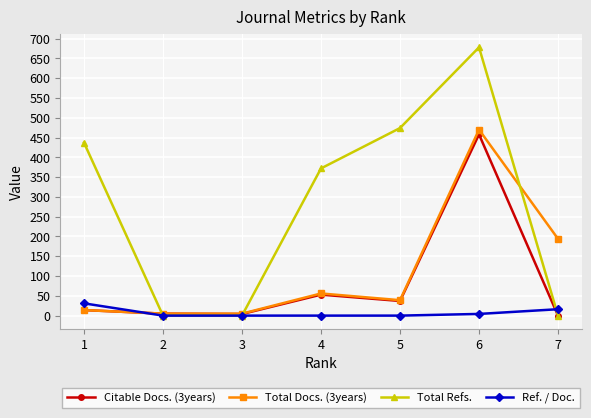

Where is the first local maximum for Total Refs.?

6